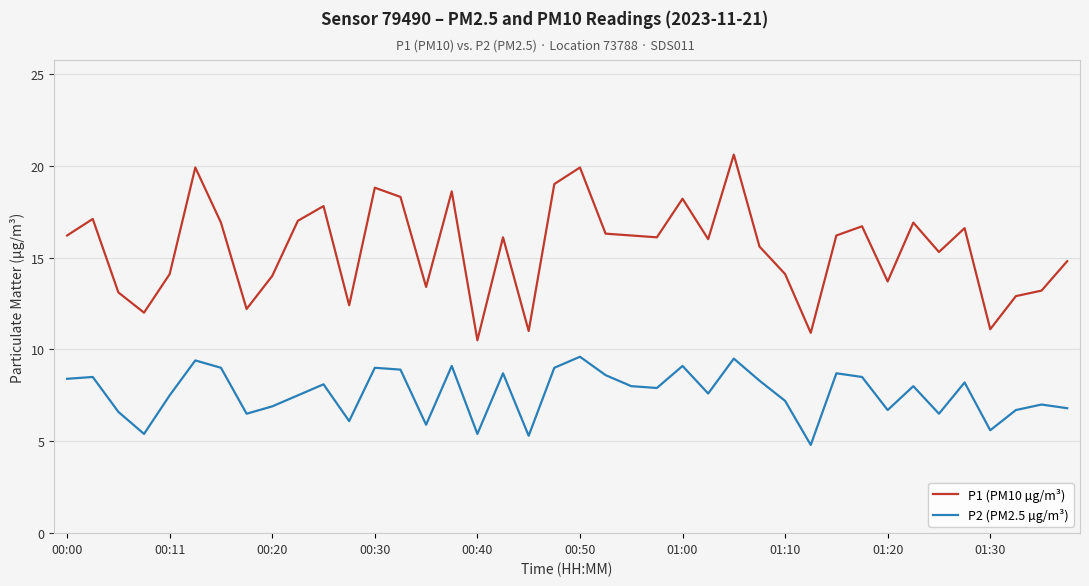

How many lines are shown in the chart?

2